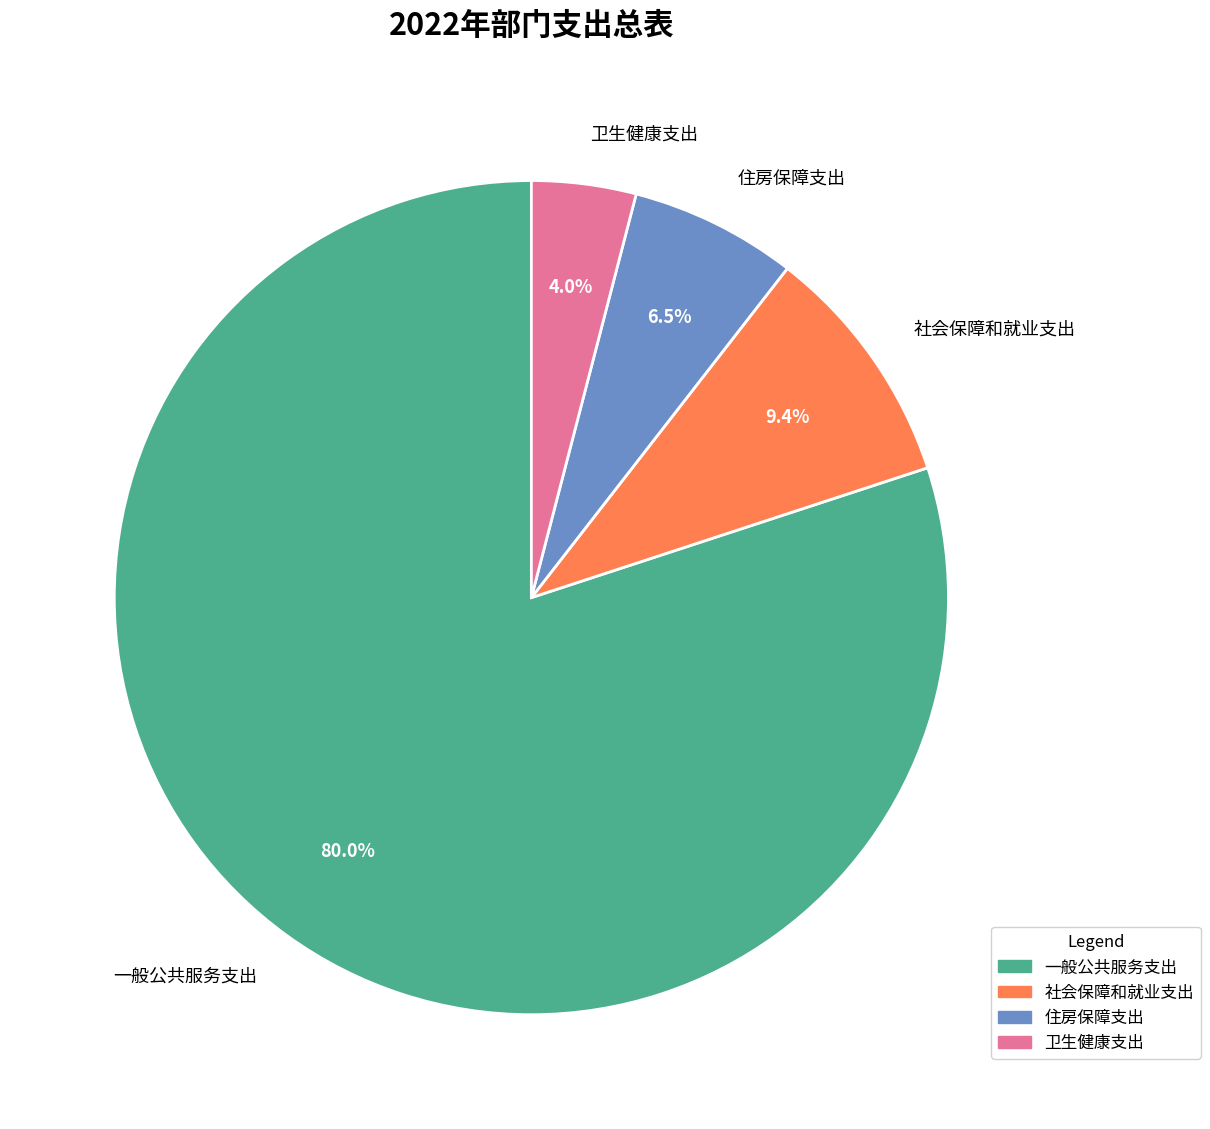

Rank the categories by value from lowest to highest.

卫生健康支出, 住房保障支出, 社会保障和就业支出, 一般公共服务支出